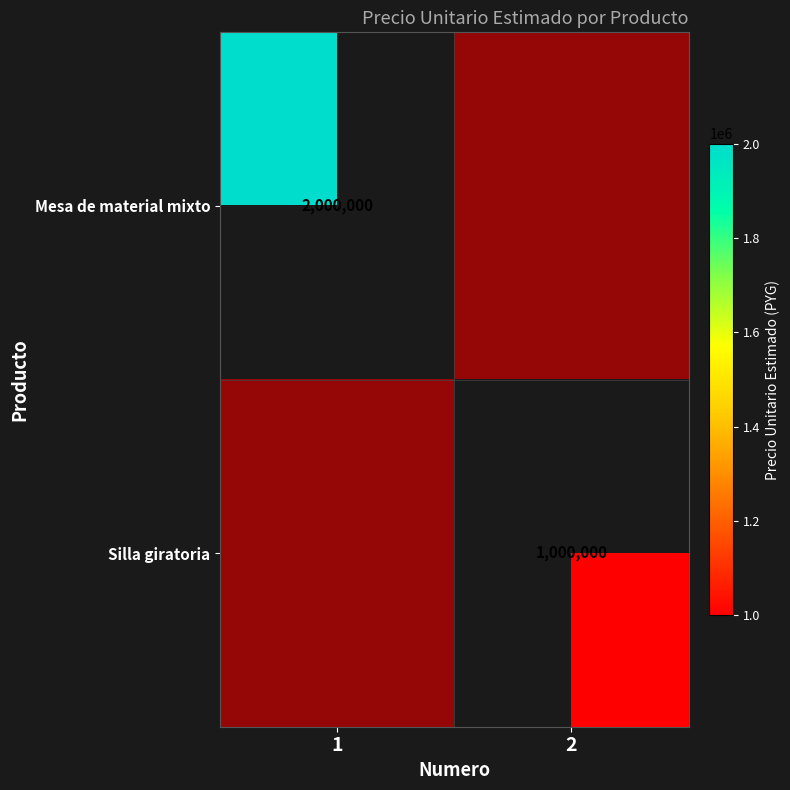

What is the total value across all series at 2?

1000002